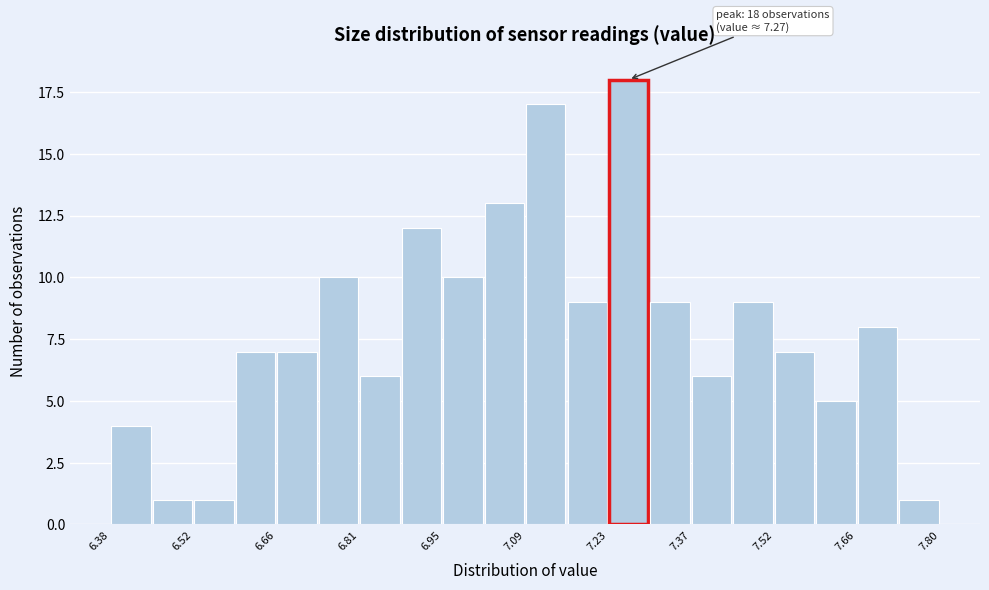

Read against the x-axis, roughly where is the centre of the tallest bar?

7.26